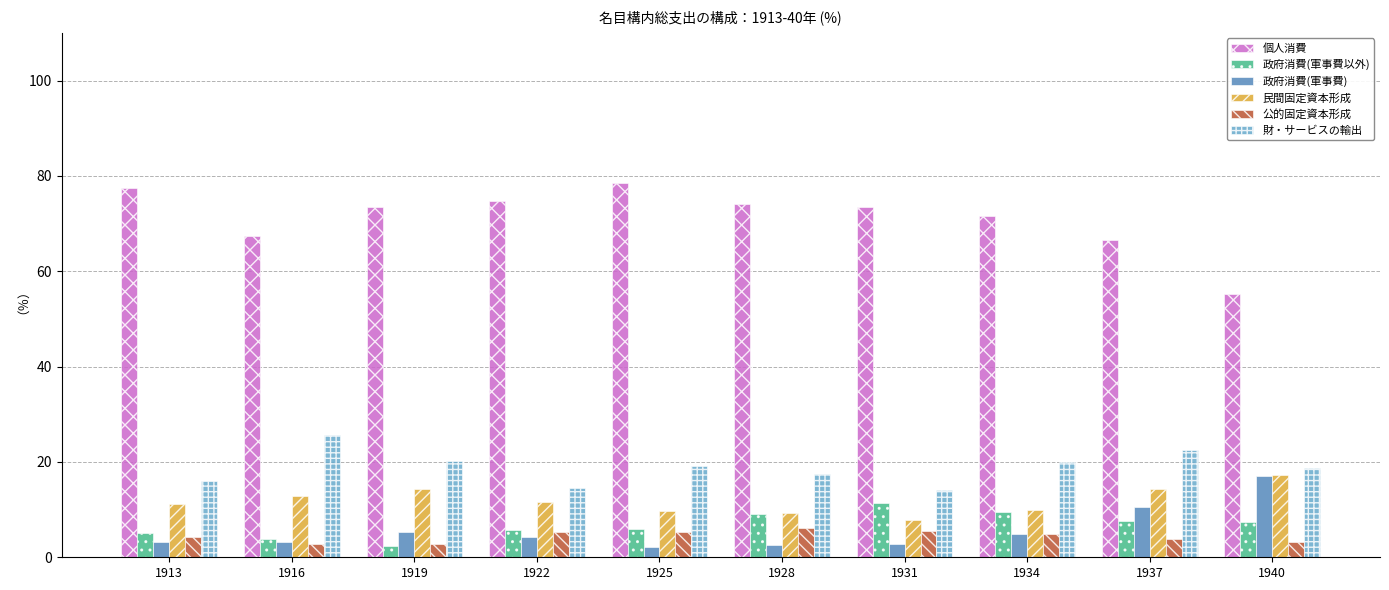

What is the spread (max minus min) of values at 1928?

71.7